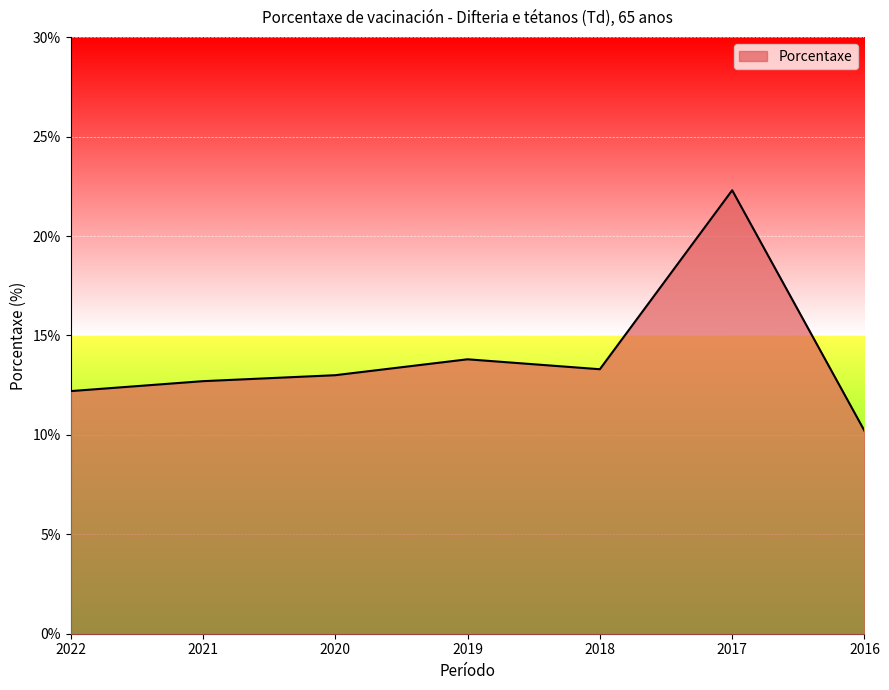

Rank the categories by value from lowest to highest.

2016, 2022, 2021, 2020, 2018, 2019, 2017